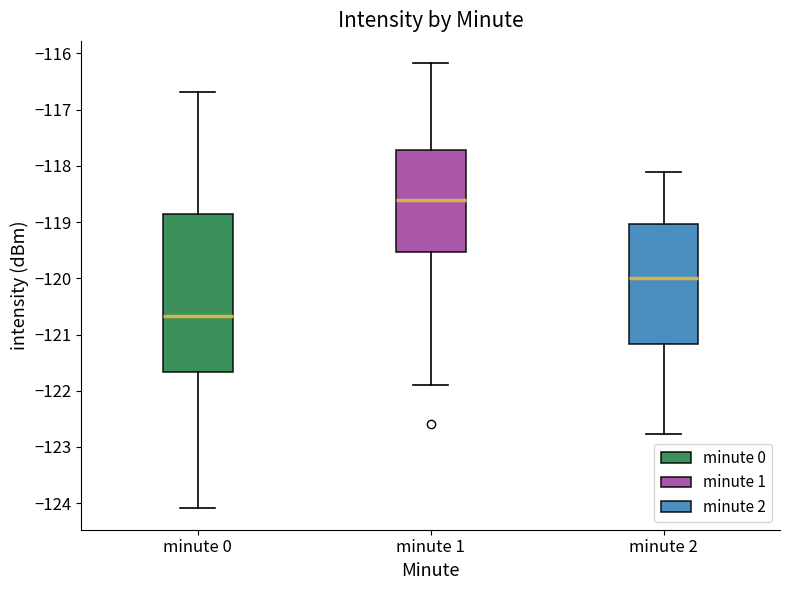

Reading left to right, transcribe this box plot: for each box, give where its median line is, the range the box spans, and where its two whiskers end, as read against the y-axis. The values are not printed on the chart, so give them approximately, as read against the axis.

minute 0: median -120.7, box -121.7 to -118.9, whiskers -124.1 to -116.7
minute 1: median -118.6, box -119.5 to -117.7, whiskers -121.9 to -116.2
minute 2: median -120.0, box -121.2 to -119.0, whiskers -122.8 to -118.1